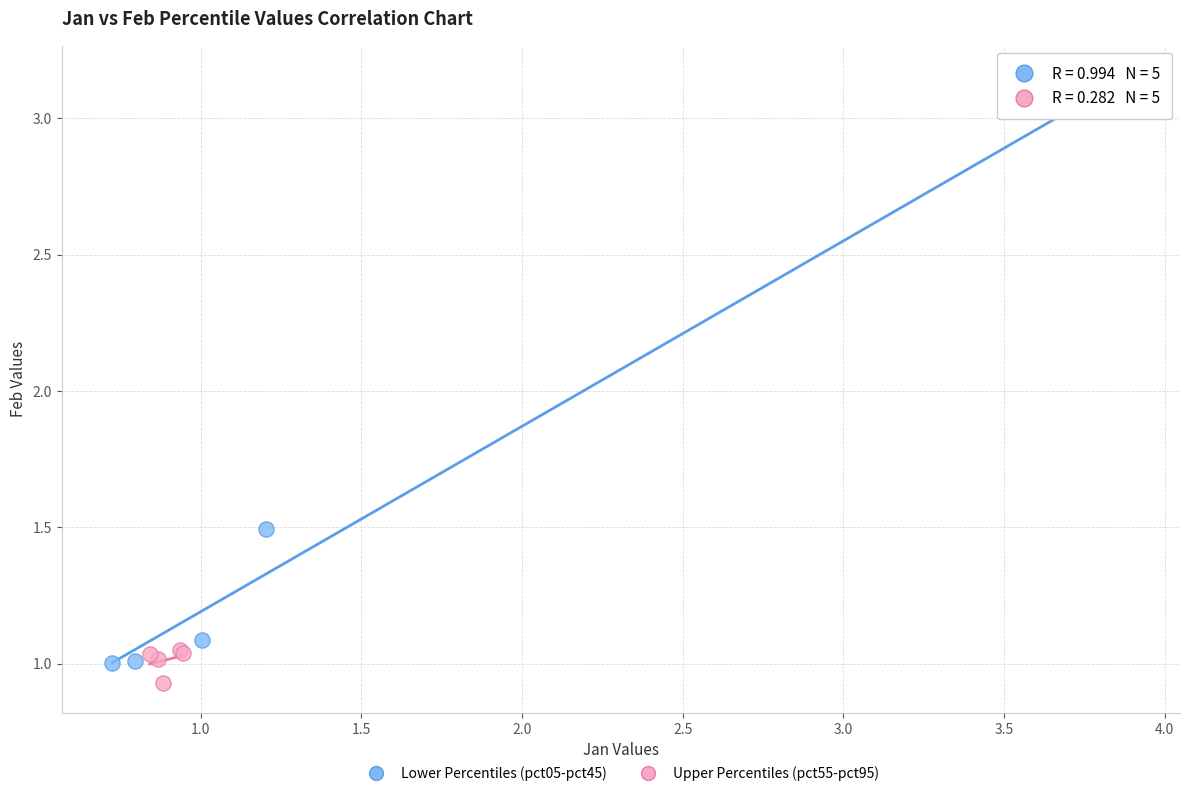

Which series has the widest spread of Y values?

Lower Percentiles (pct05-pct45)